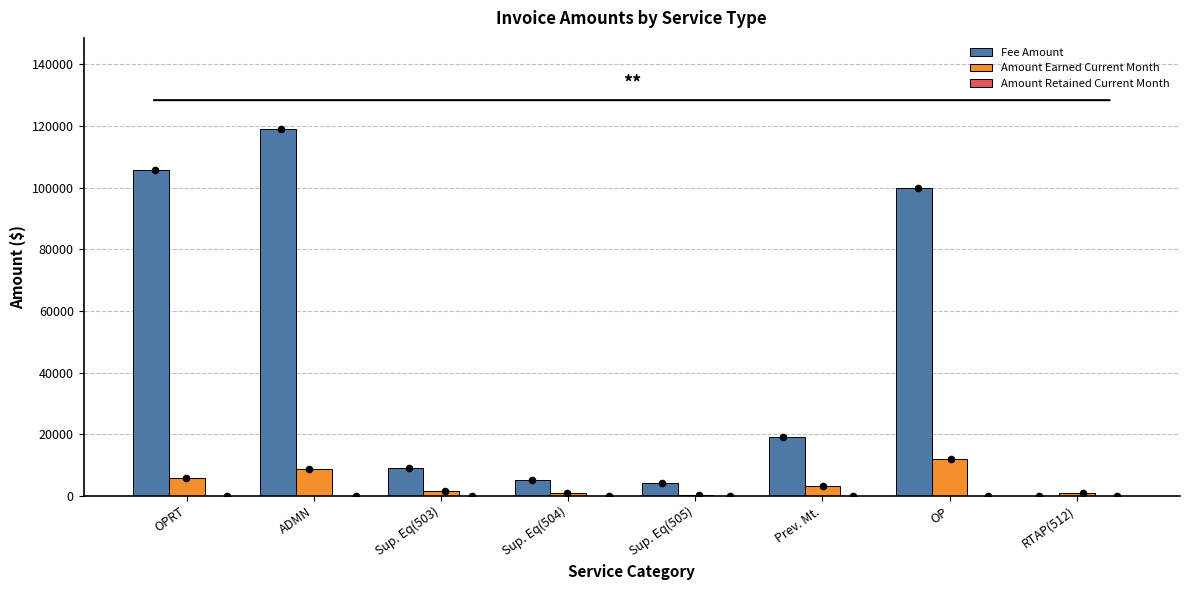

Which series reaches the minimum Y coordinate?

Fee Amount